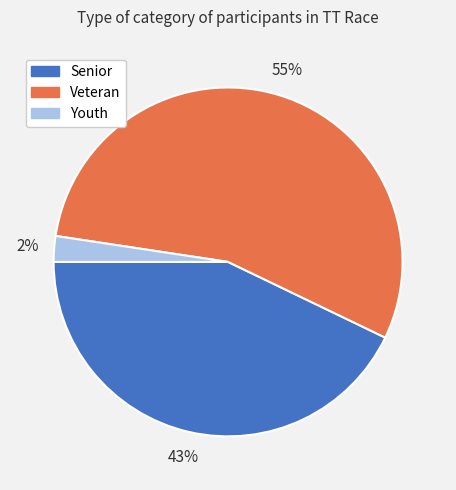

To the nearest percent, what is the combined percentage of Youth and Senior?

45%